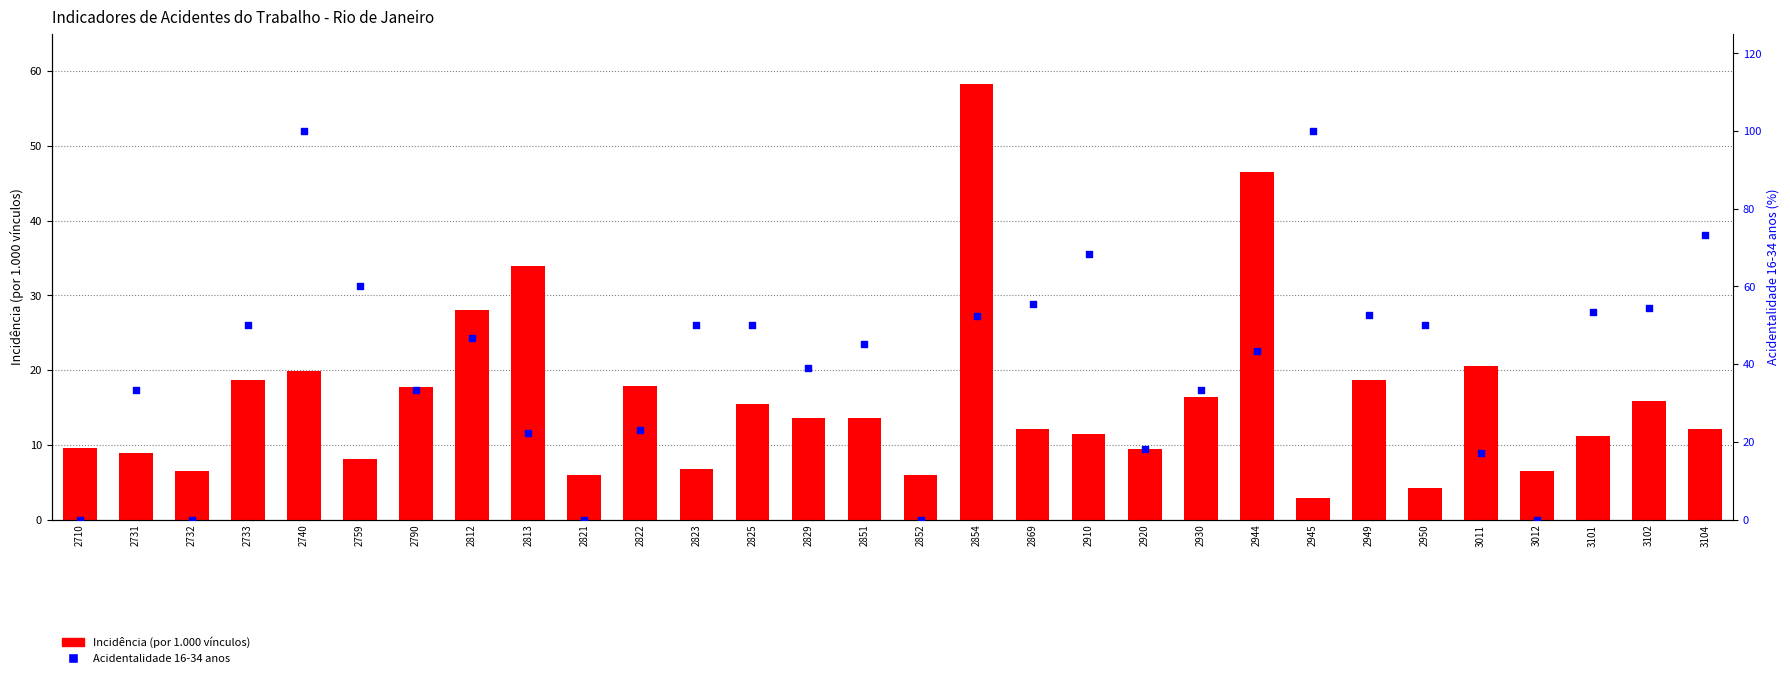

Which series has the widest spread of Y values?

Acidentalidade 16-34 anos